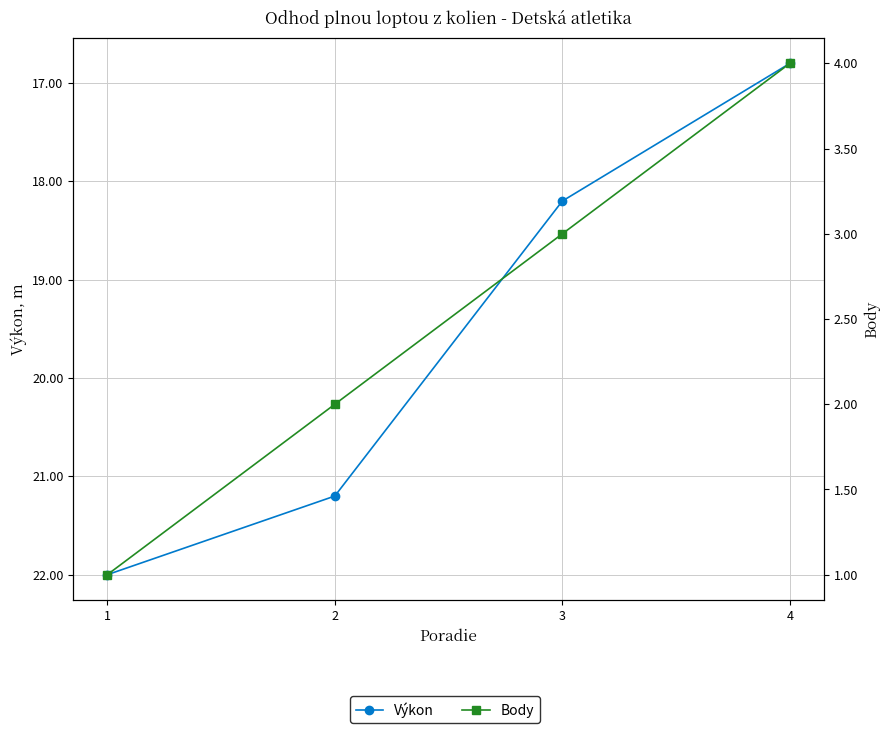

What is the maximum value shown in the chart?

22.0